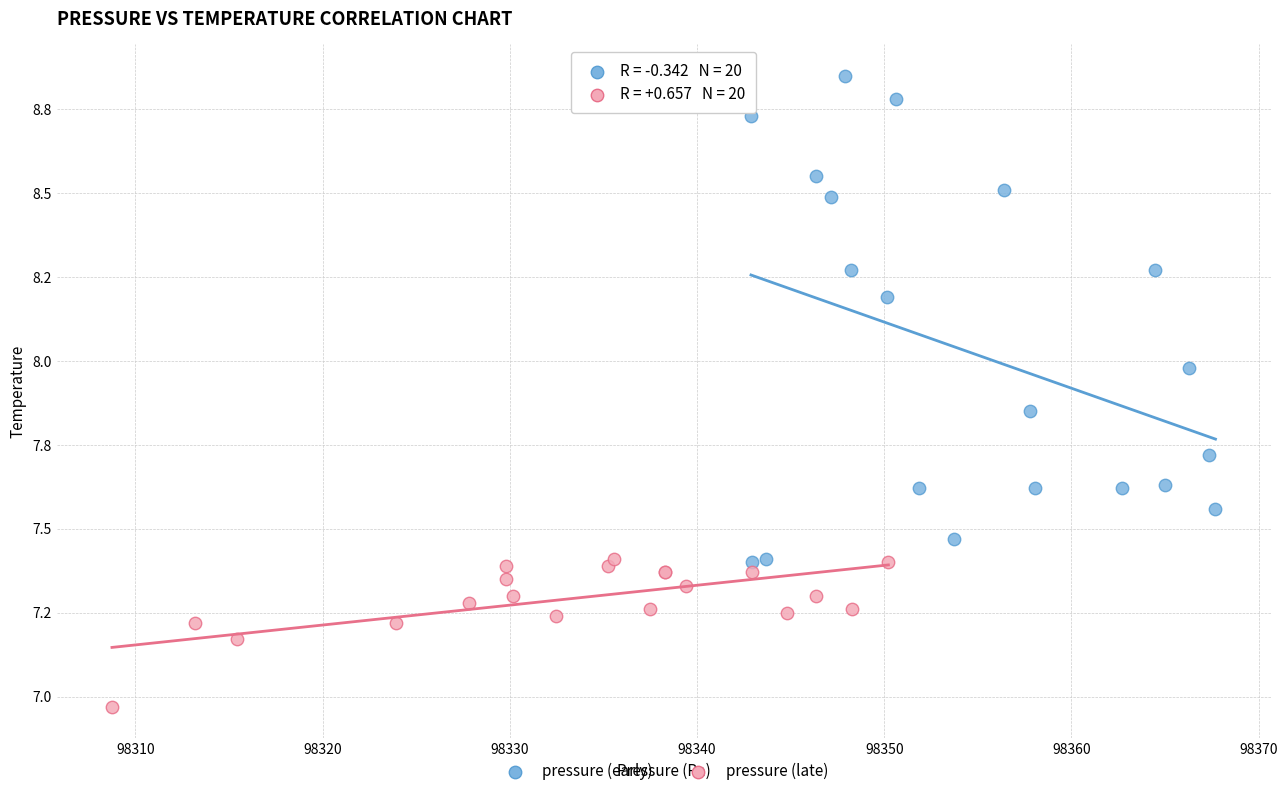

Which series contains the lowest Y value?

pressure (late)